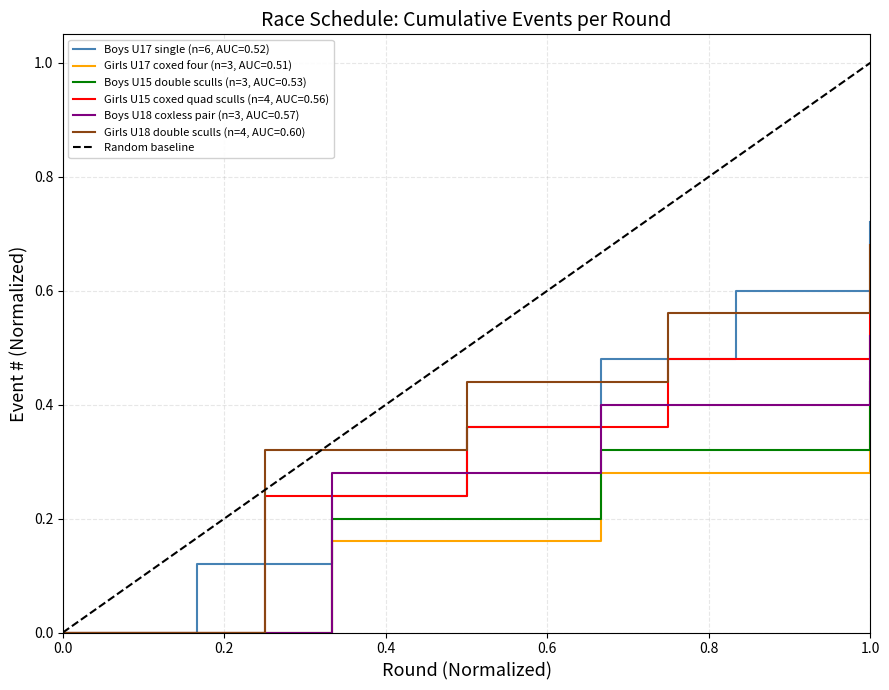

Does the chart display data point markers on the line(s)?

No